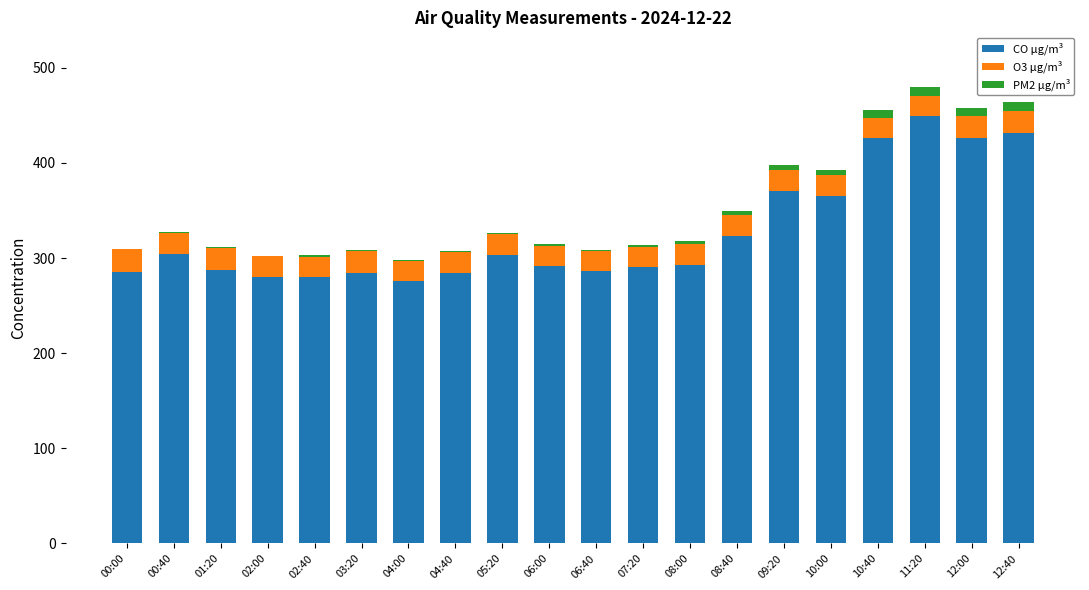

Which category has the highest value in the CO µg/m³ series?

11:20